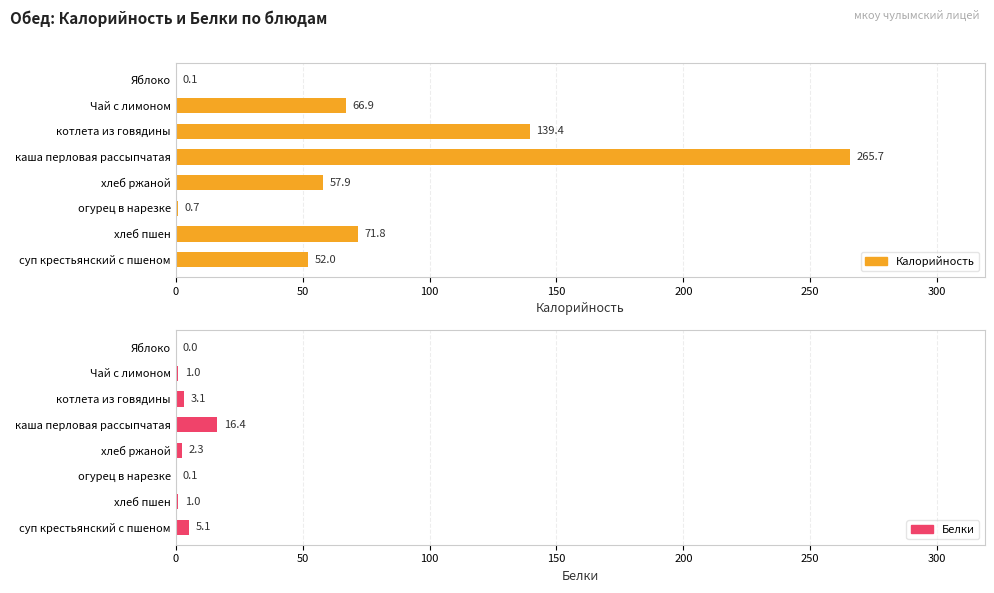

The value of Калорийность at котлета из говядины is 232.3. True or false?

False